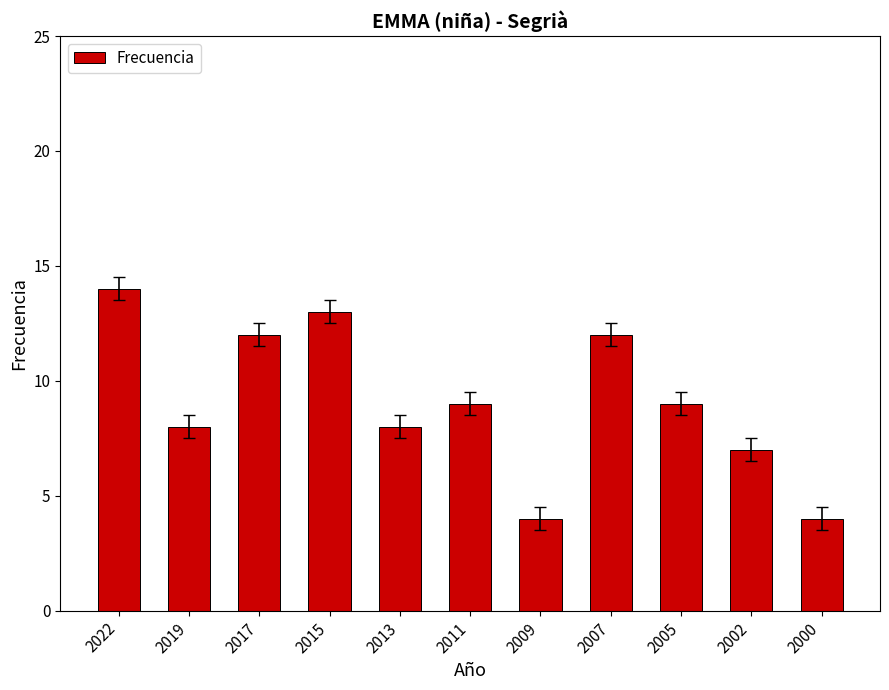

The value at 2007 is 5. True or false?

False